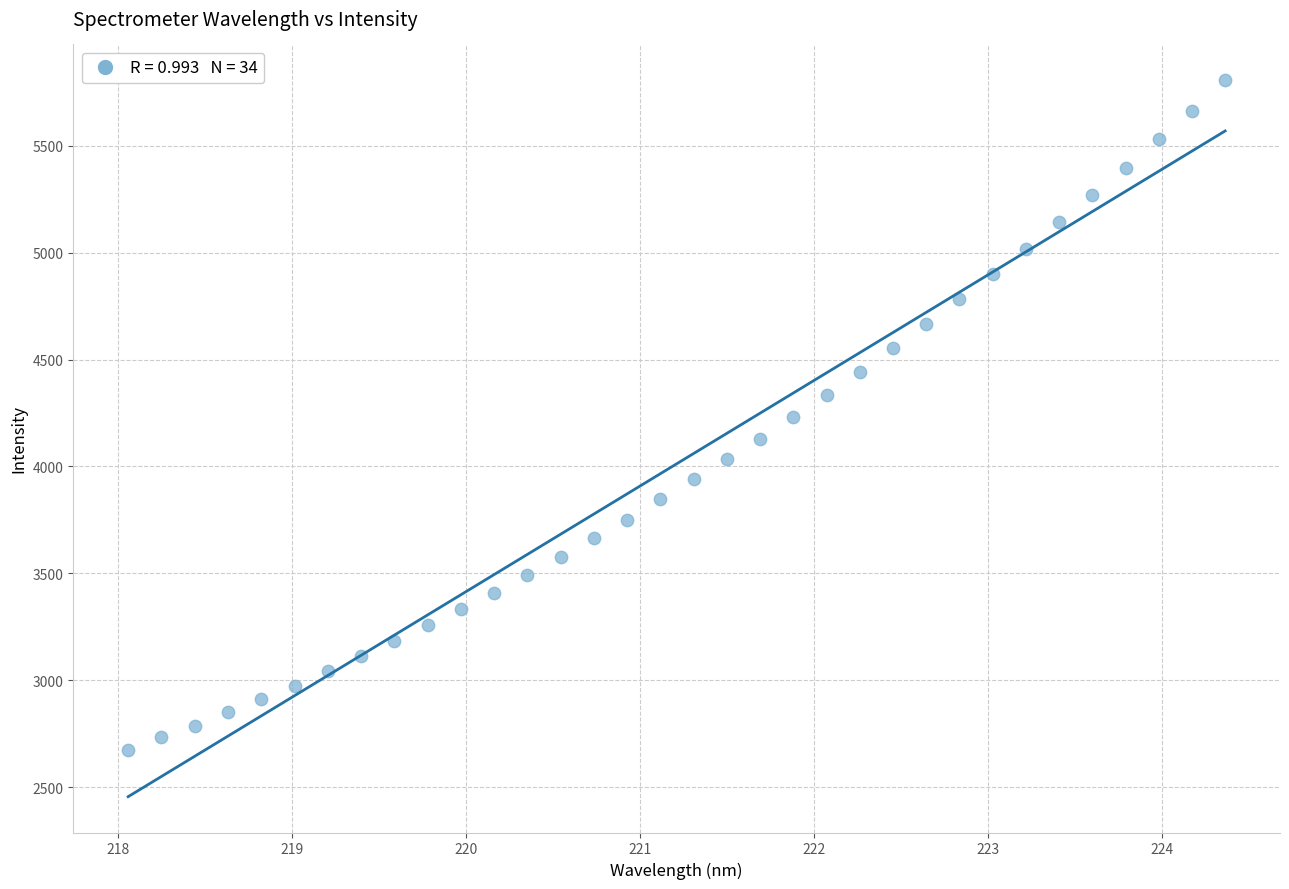

What is the range of X values (max minus min)?

6.3